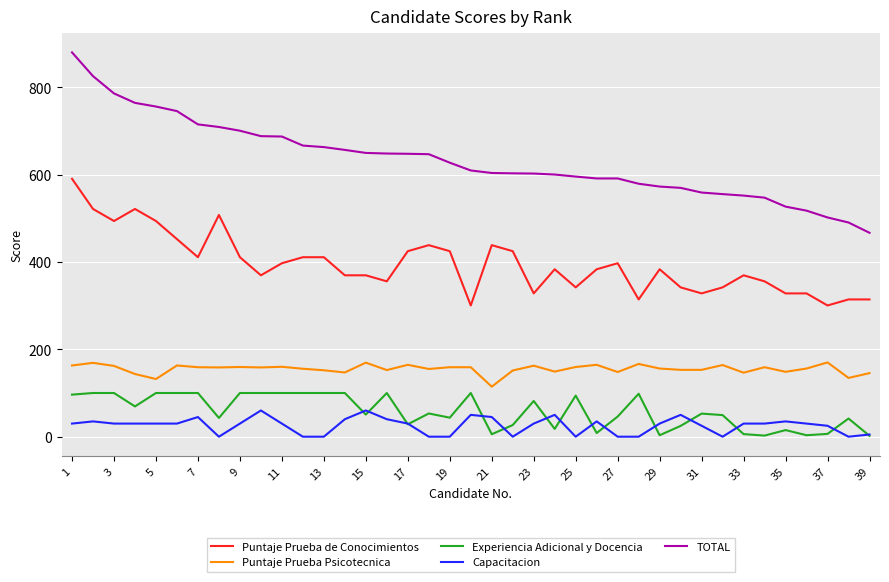

What is the lowest value of the Puntaje Prueba Psicotecnica series?

114.5